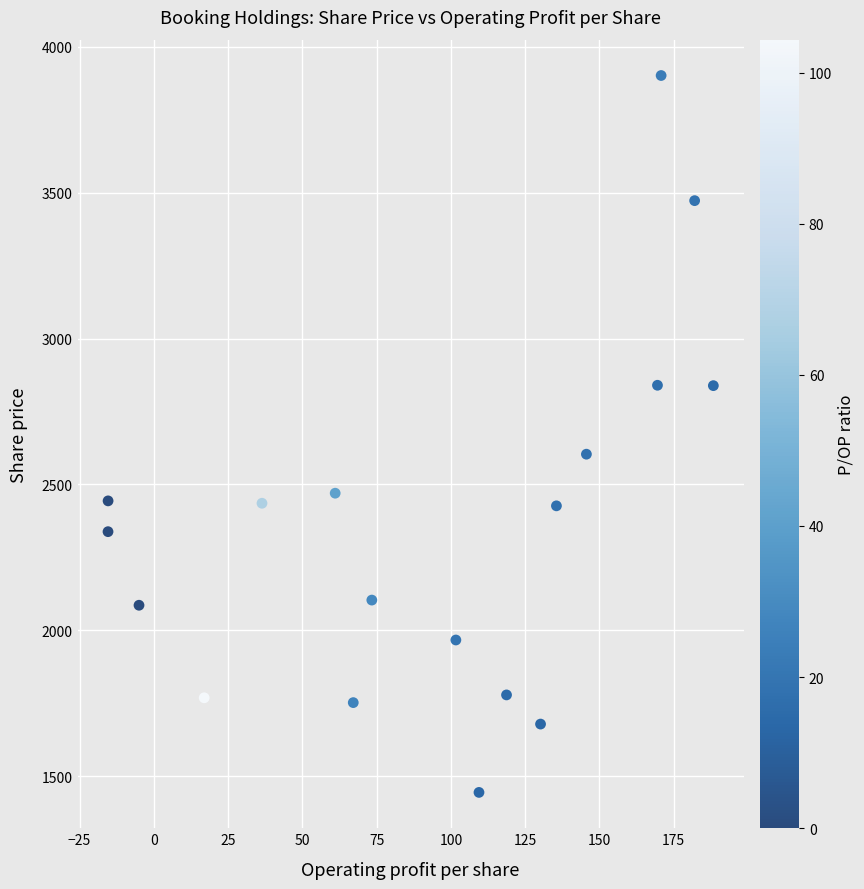

What is the range of Y values (max minus min)?

2458.1